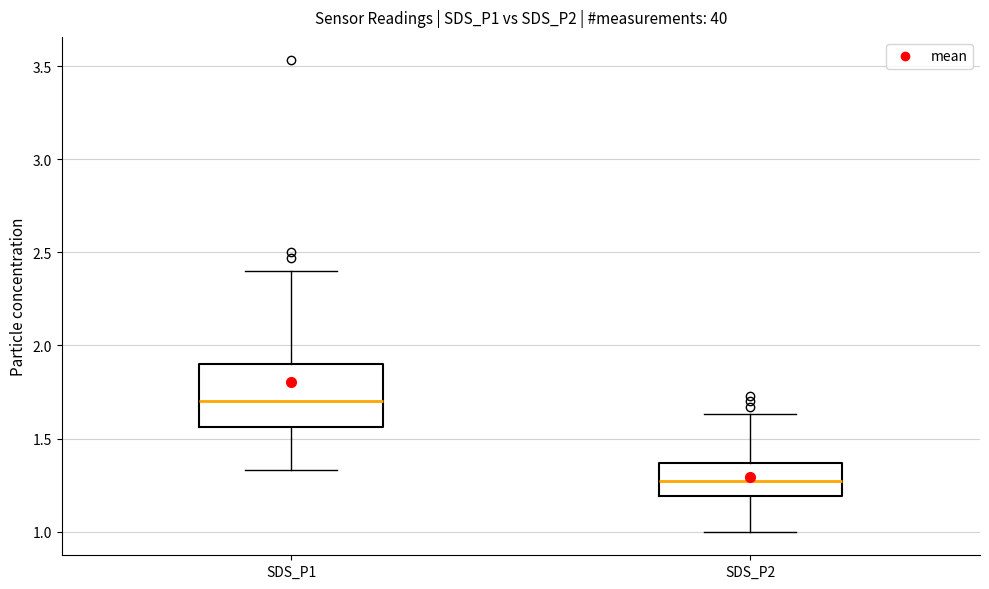

Reading left to right, read every box against the y-axis: the position of its median line, the range the box covers, and the ends of its whiskers. The values are not printed on the chart, so give them approximately, as read against the axis.

SDS_P1: median 1.70, box 1.55 to 1.90, whiskers 1.35 to 2.40
SDS_P2: median 1.25, box 1.20 to 1.35, whiskers 1.00 to 1.65